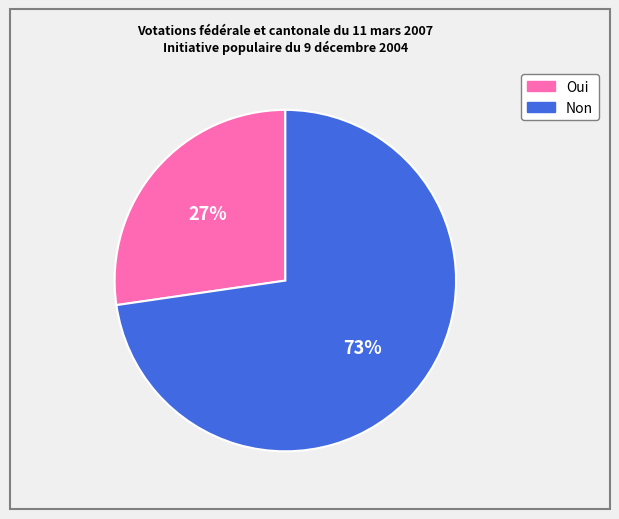

Which slice is the largest?

Non